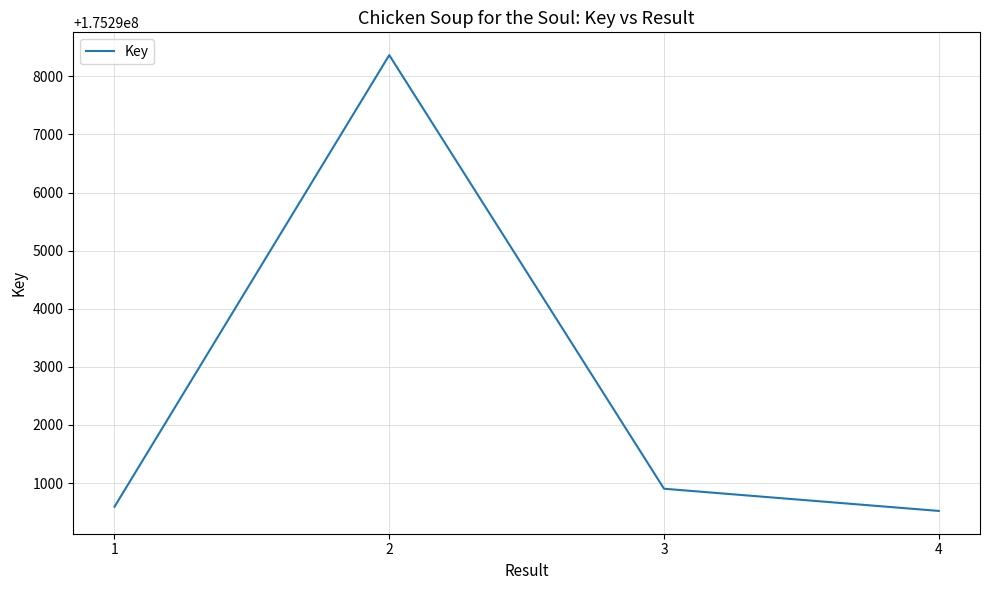

The value at 2 is 238484860. True or false?

False